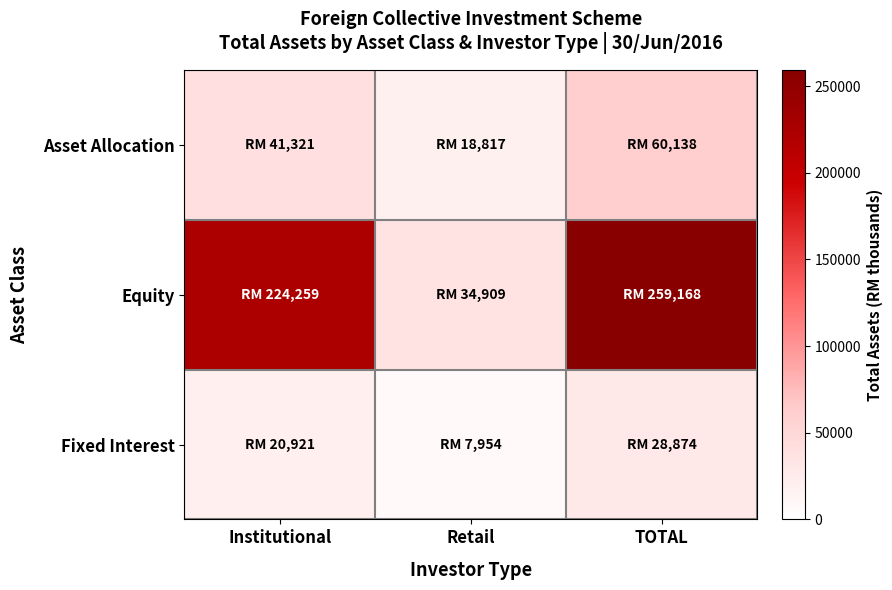

Reading left to right, extract all data points from this chart.

Asset Allocation: Institutional=41320.9	Retail=18817.5	TOTAL=60138.4
Equity: Institutional=224259.2	Retail=34909.2	TOTAL=259168.4
Fixed Interest: Institutional=20920.5	Retail=7953.6	TOTAL=28874.1